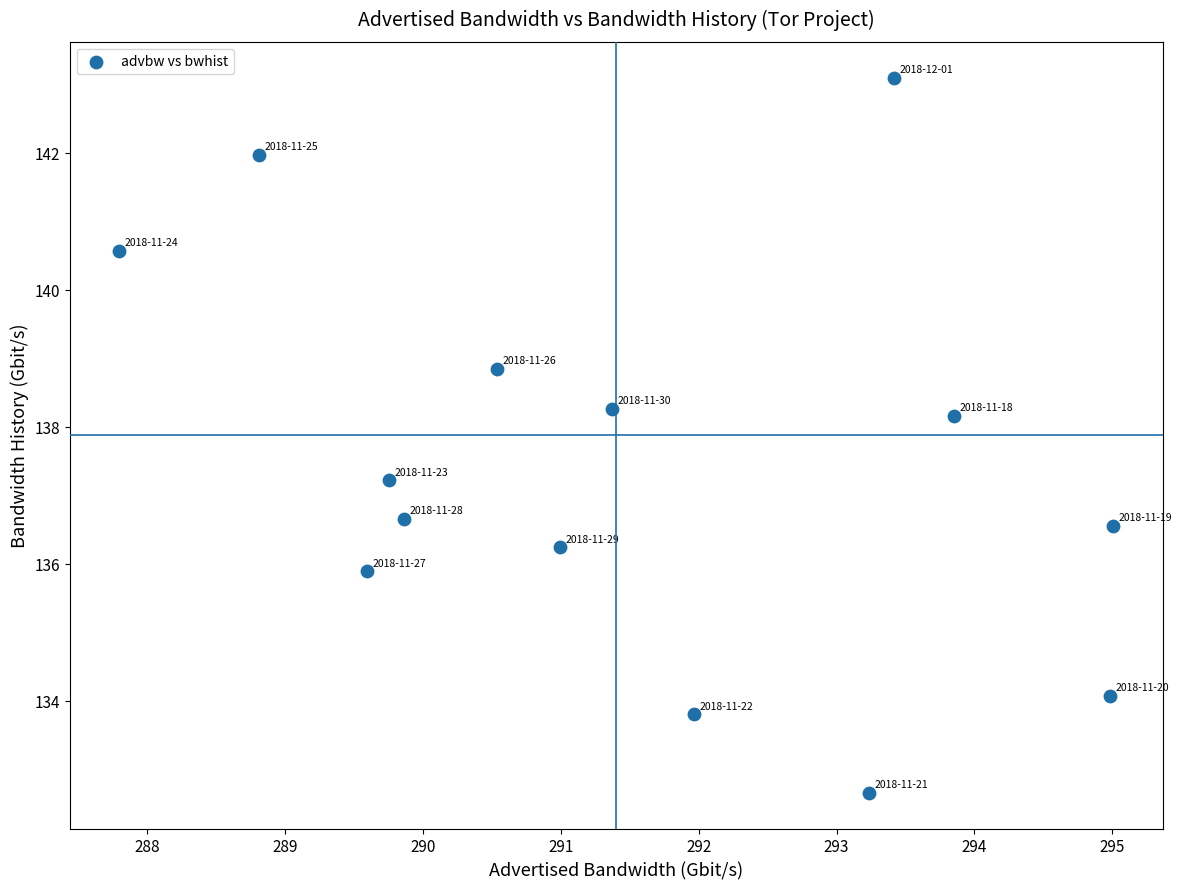

What Y value in the scatter plot is closest to 137?

137.2